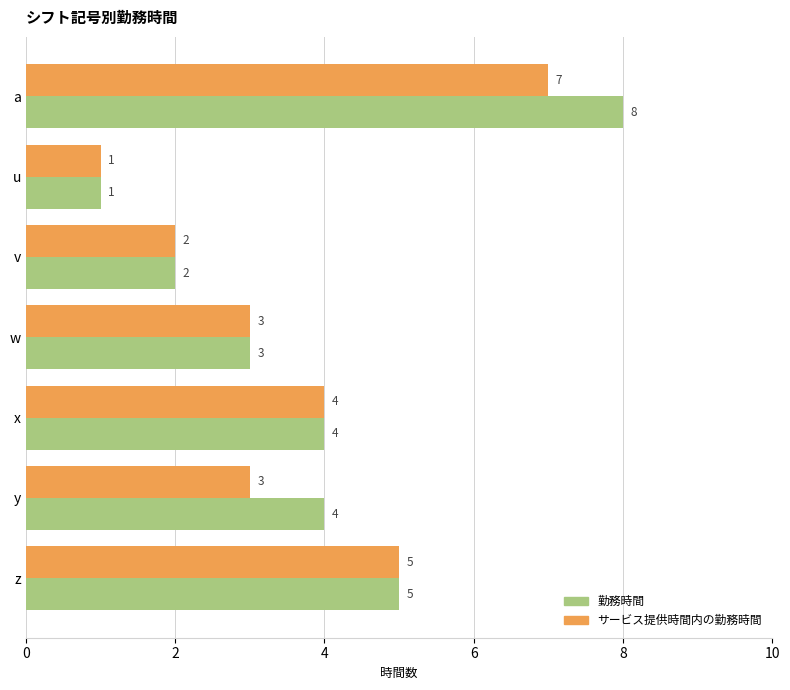

What is the difference between the second highest and second lowest values in the サービス提供時間内の勤務時間 series?

3